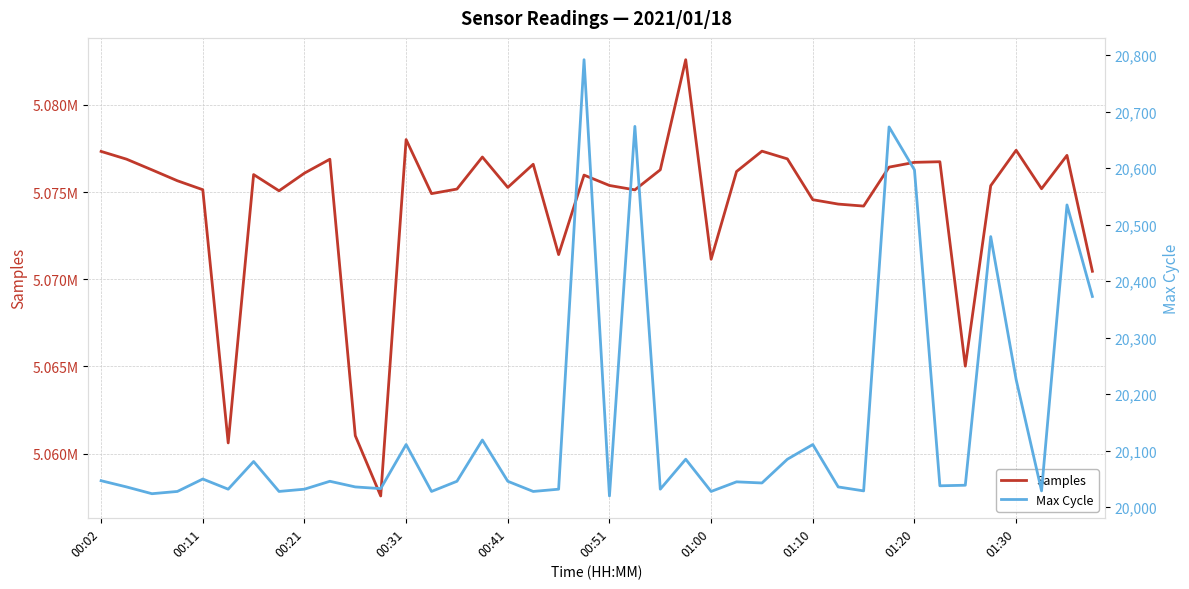

What is the total value across all series at 01:30?

5096925